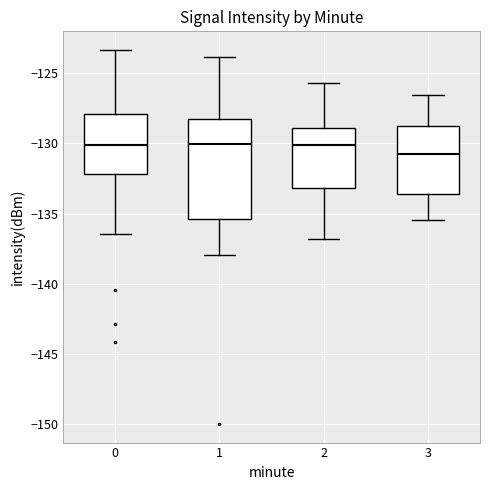

Where does the median line of the box at x = 0 sit on the y-axis? The values are not printed on the chart, so give them approximately, as read against the axis.

-130.0